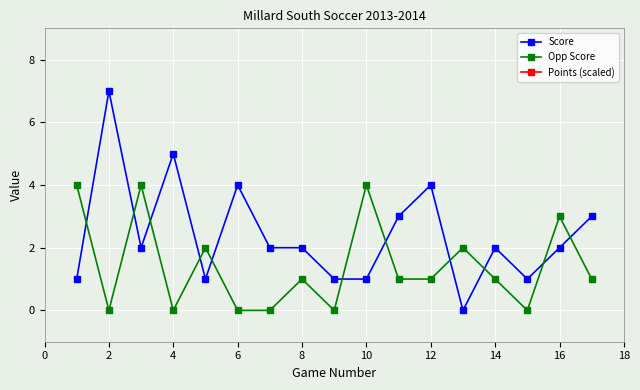

True or false: Score and Points (scaled) intersect in this chart.

False